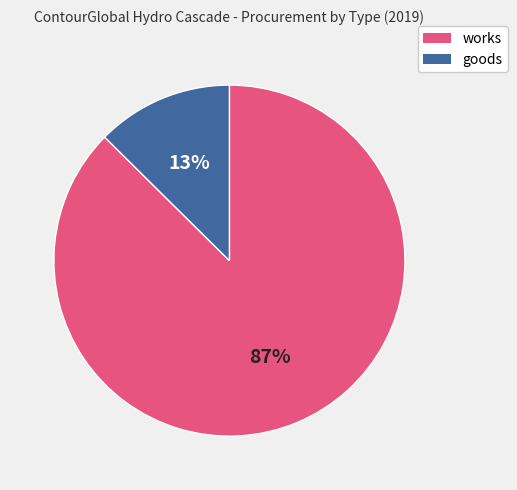

True or false: works accounts for 73% of the total.

False